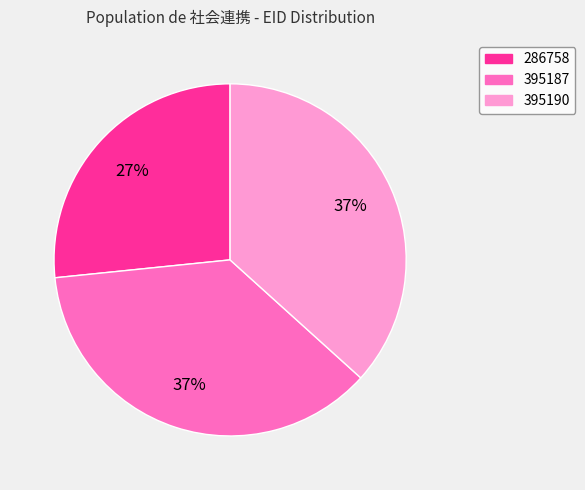

What is the ratio of the value at 395190 to the value at 395187?

1.0